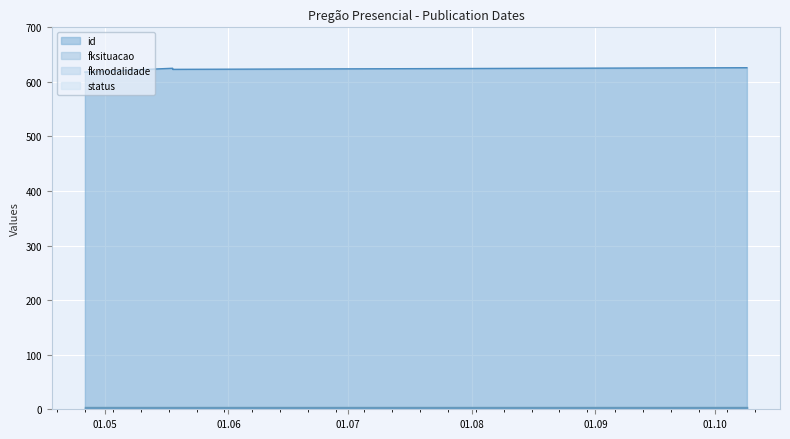

What is the maximum value shown in the chart?

626